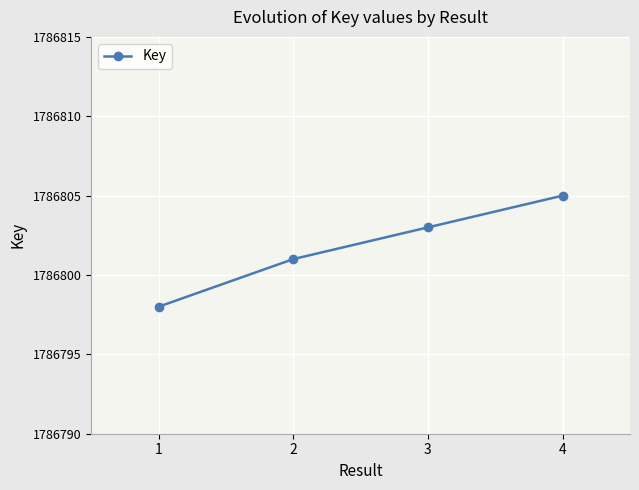

What is the ratio of the value at 4 to the value at 3?

1.0